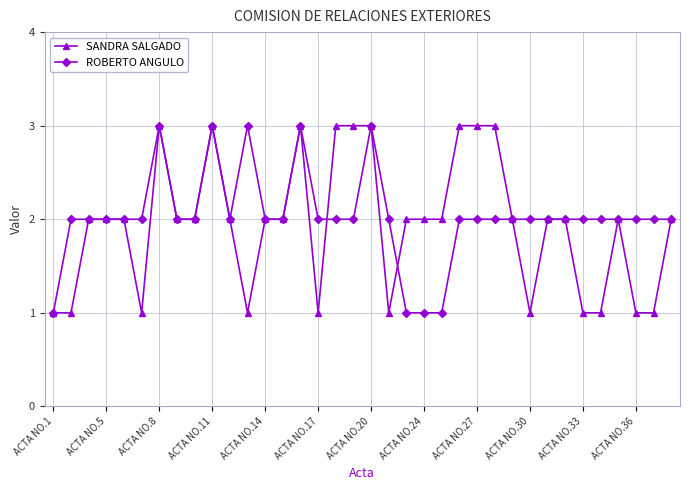

What is the maximum value shown in the chart?

3